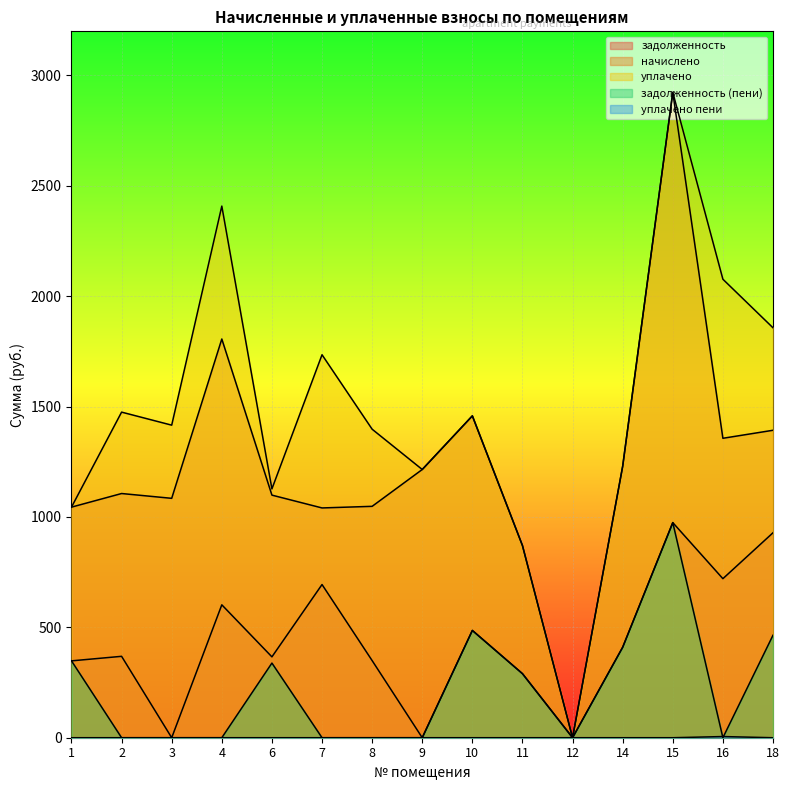

Between 8 and 2, which is larger?

2